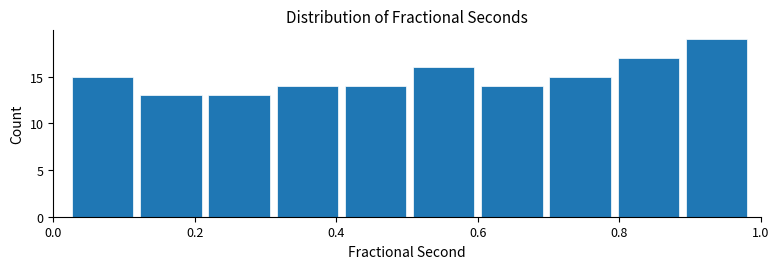

Reading left to right, transcribe this chart: for each bar, give the range it covers on the x-axis and its height. Neither the bar edges nor the heights are printed on the chart, so give them approximately, as read against the axes.

0.02 to 0.12: 15
0.12 to 0.22: 13
0.22 to 0.32: 13
0.32 to 0.40: 14
0.40 to 0.50: 14
0.50 to 0.60: 16
0.60 to 0.70: 14
0.70 to 0.80: 15
0.80 to 0.88: 17
0.88 to 0.98: 19